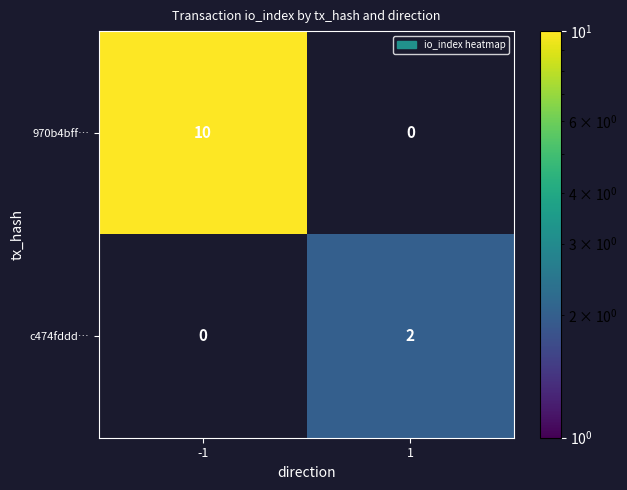

At how many categories does at least one series exceed 1?

2